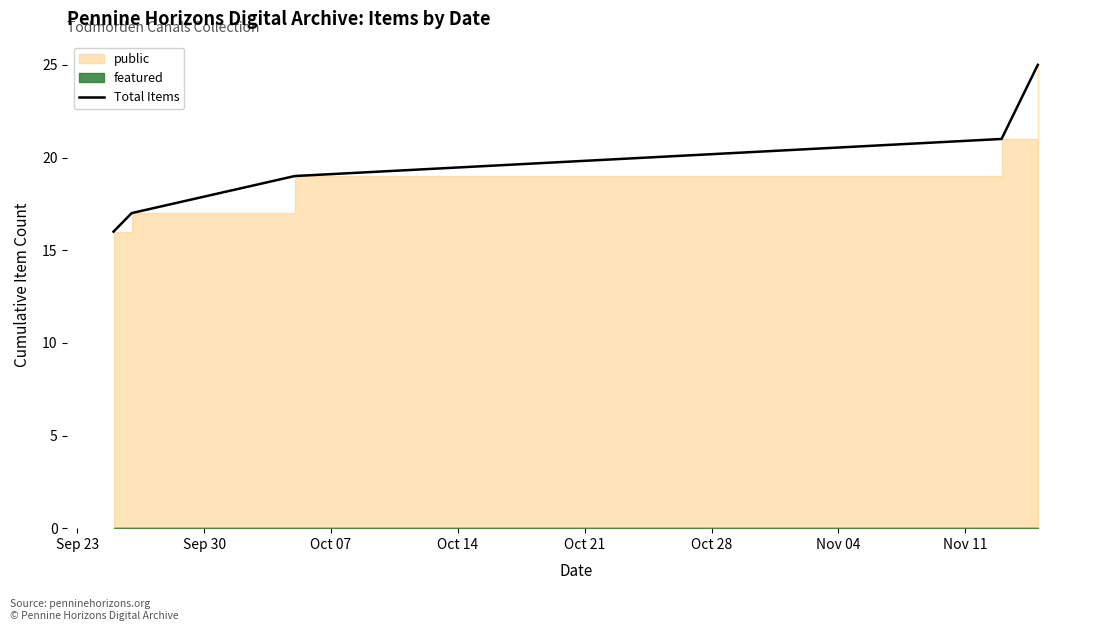

True or false: the data has more than 0 interior local peaks.

False